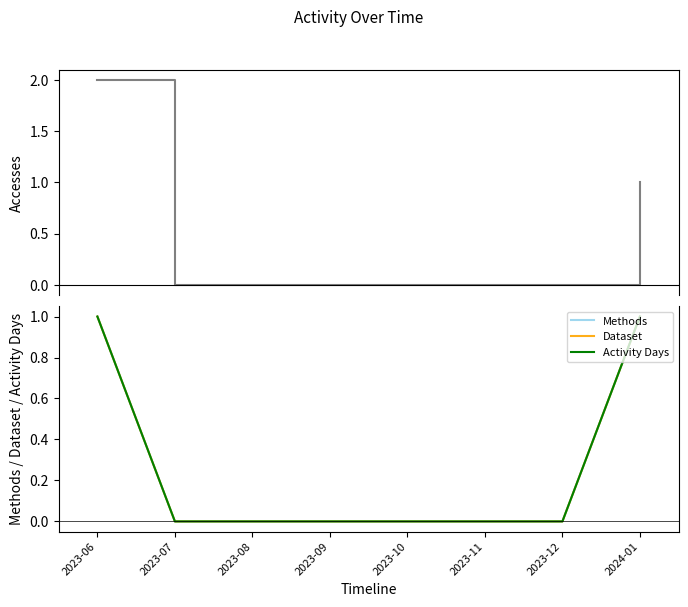

Reading right to left, extract all data points from this chart.

Accesses: 1	0	0	0	0	0	0	2
Methods: 1	0	0	0	0	0	0	1
Dataset: 1	0	0	0	0	0	0	1
Activity Days: 1	0	0	0	0	0	0	1